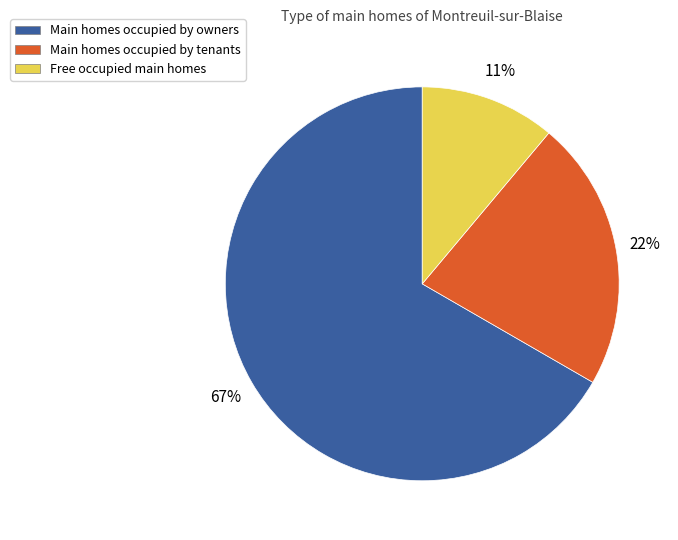

The Main homes occupied by owners slice represents 58% of the pie. True or false?

False